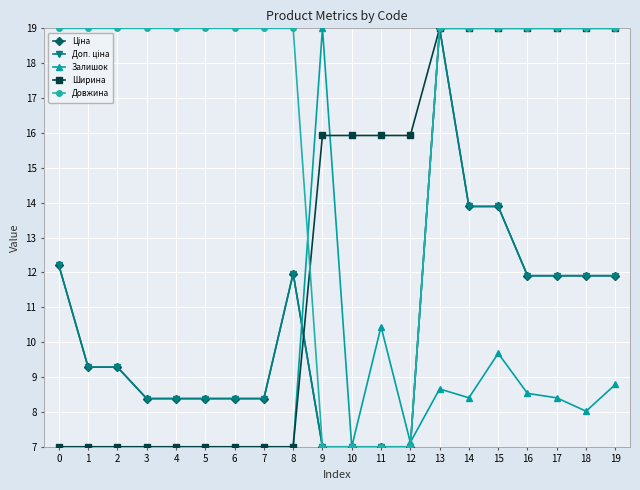

Which has a higher value, 5 or 4?

5